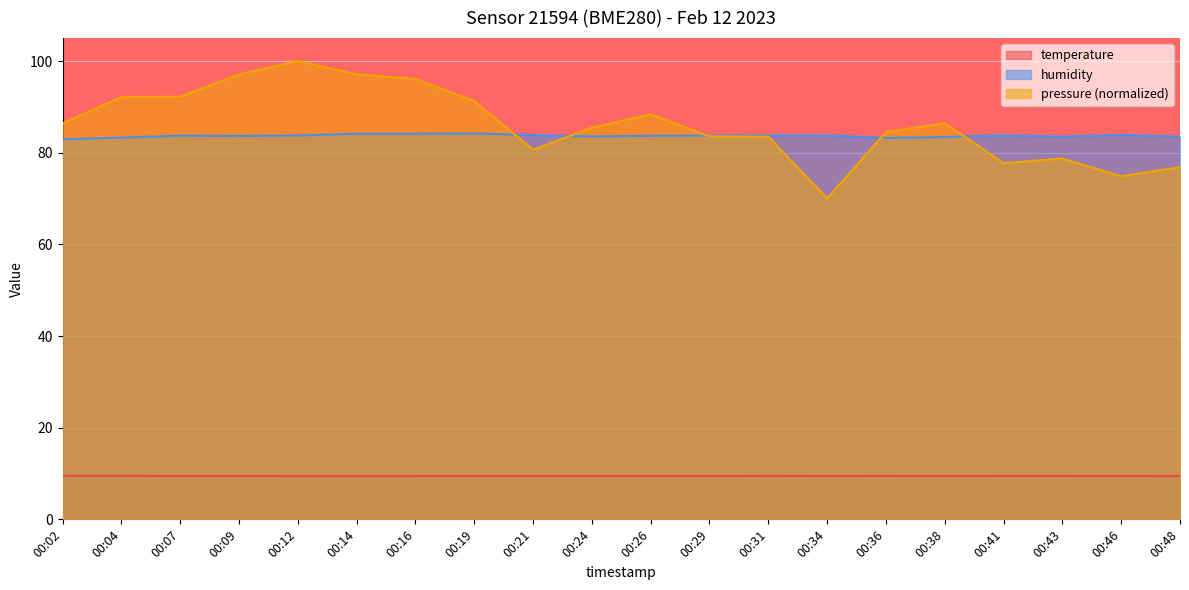

Where is the first local minimum for temperature?

00:07